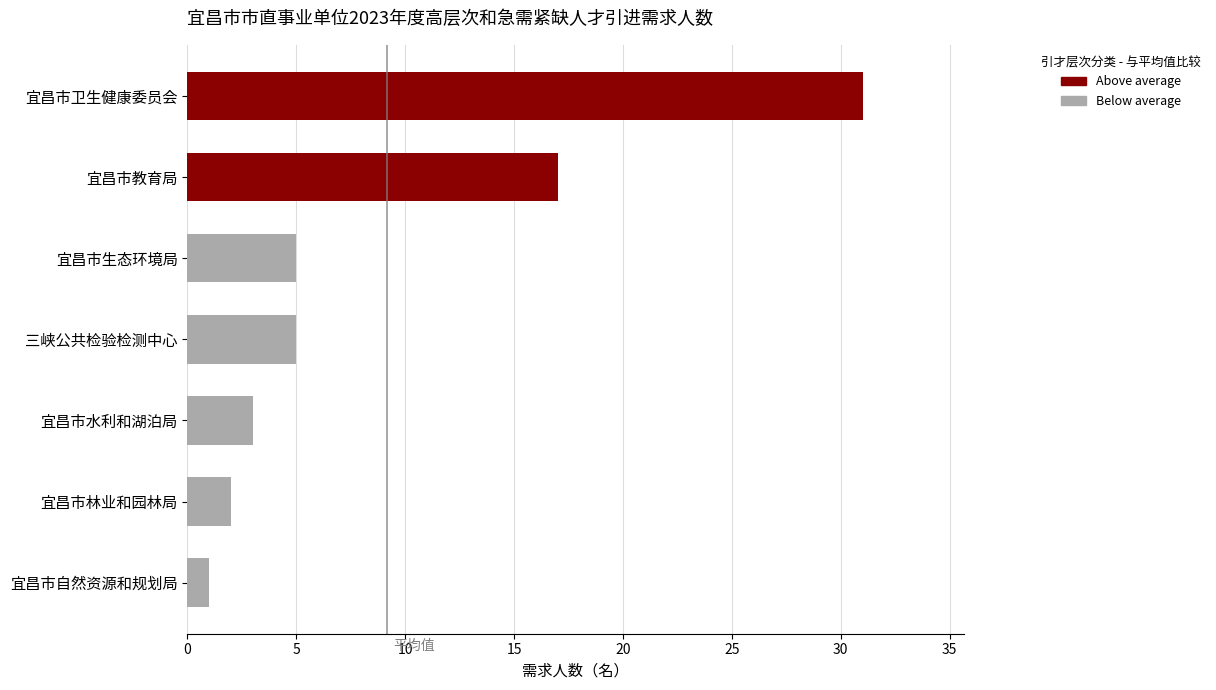

True or false: the data shows 1 at 宜昌市自然资源和规划局.

True